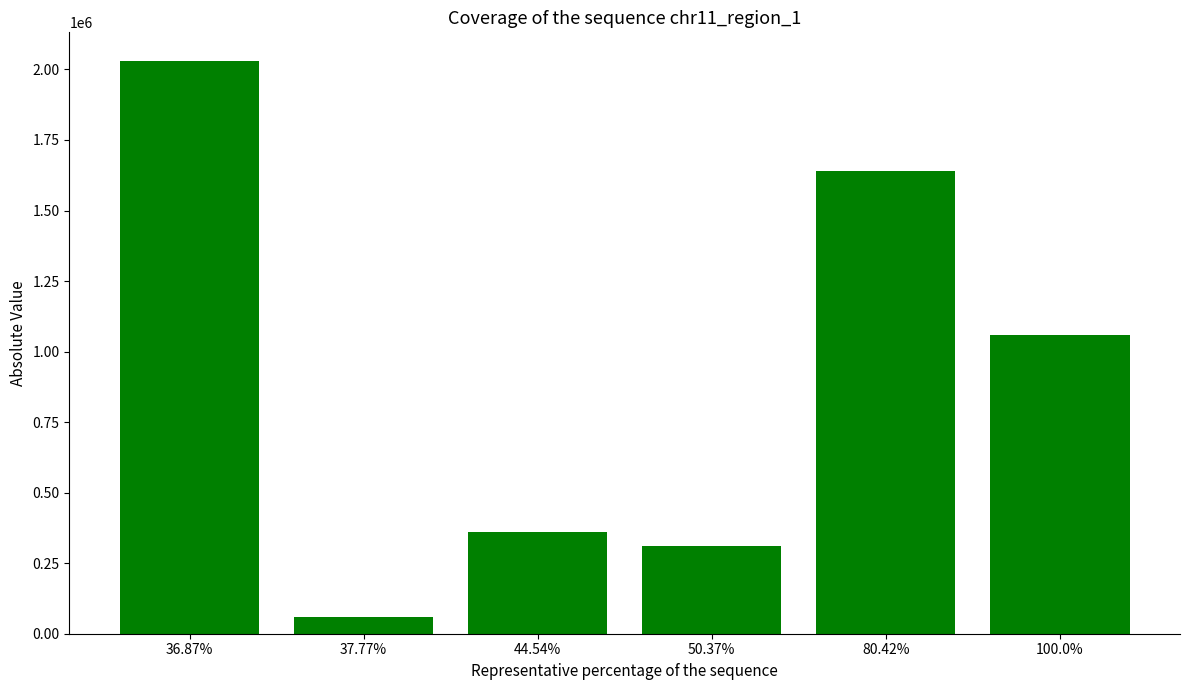

Between 100.0% and 37.77%, which is larger?

100.0%